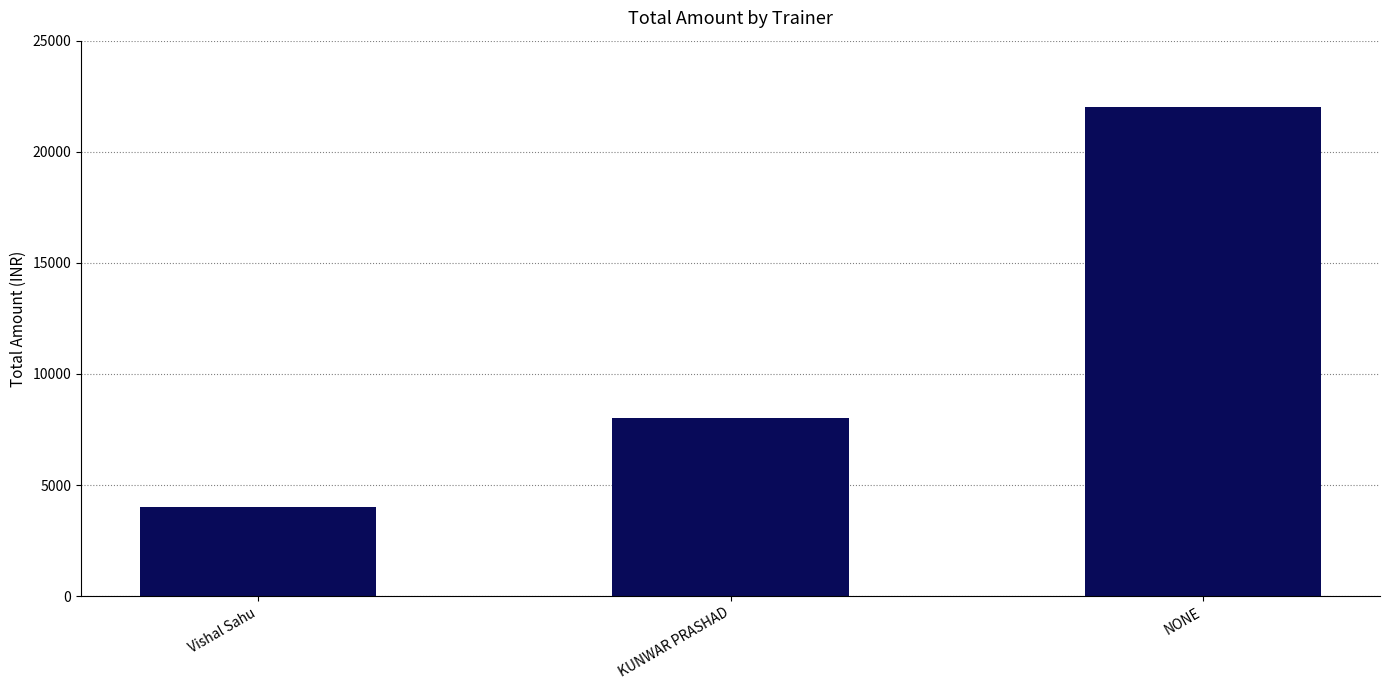

What is the approximate value at KUNWAR PRASHAD, to the nearest 50?

8000